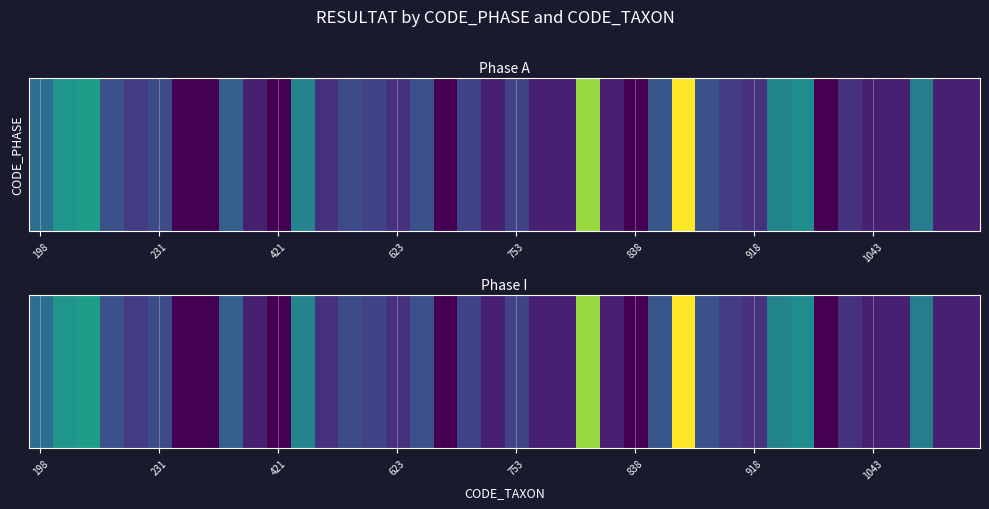

What is the approximate value at 231?

1.8